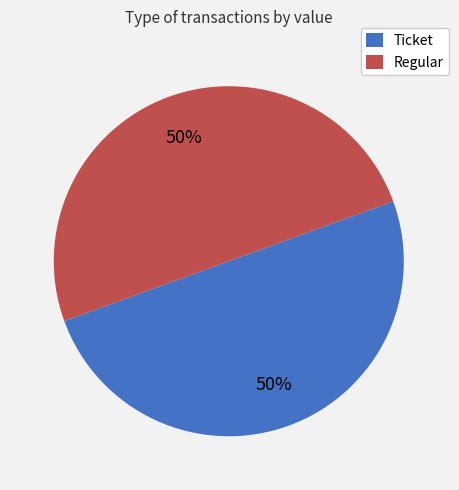

How many segments does this pie chart have?

2